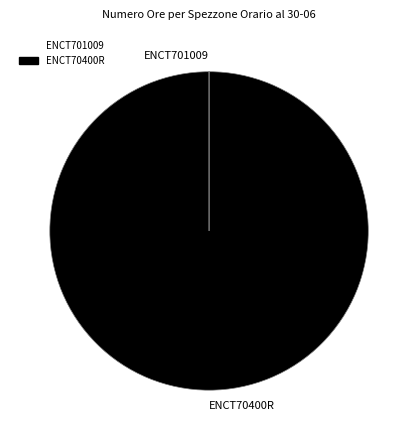

Which slice is the largest?

ENCT70400R